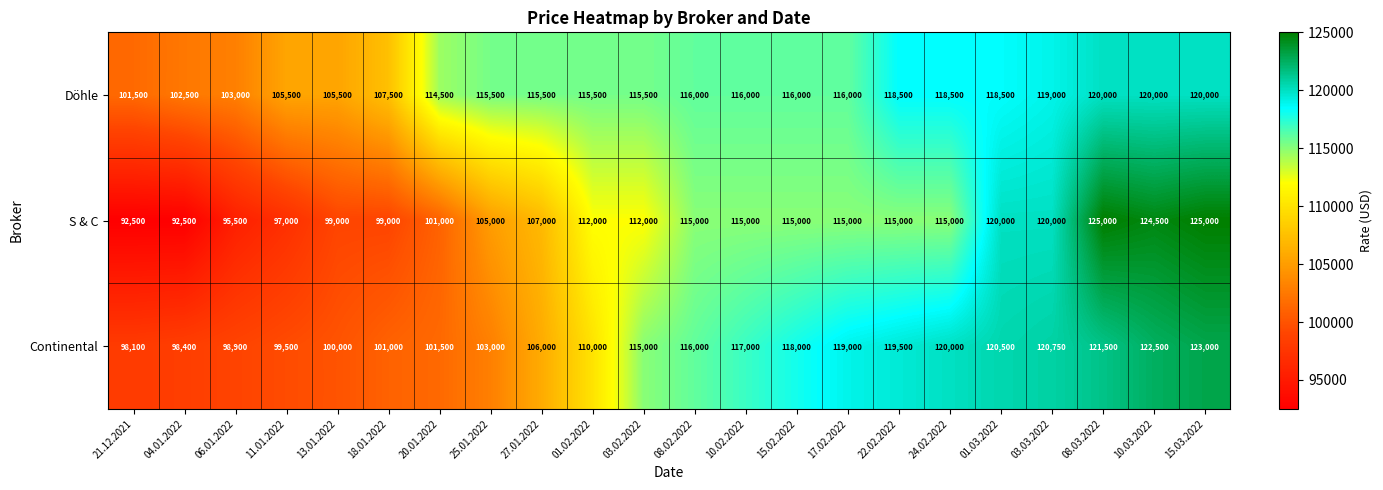

What is the approximate value of Döhle at 08.02.2022, to the nearest 50?

116000